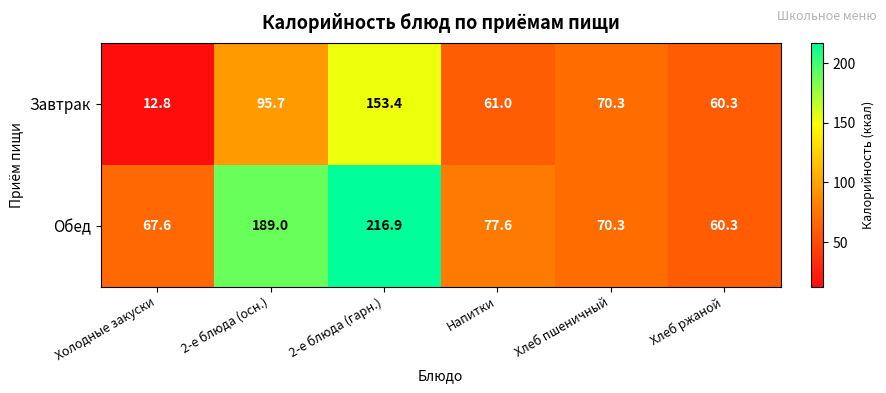

Rank the series at 2-е блюда (осн.) from highest to lowest value.

Обед, Завтрак